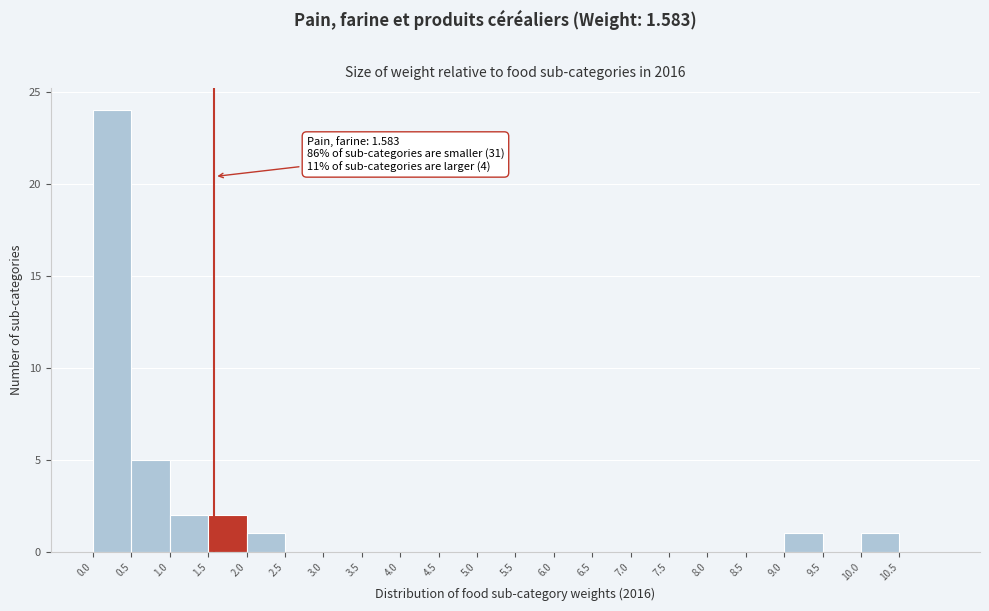

Over which range of the x-axis is the bar tallest?

0.0 to 0.5